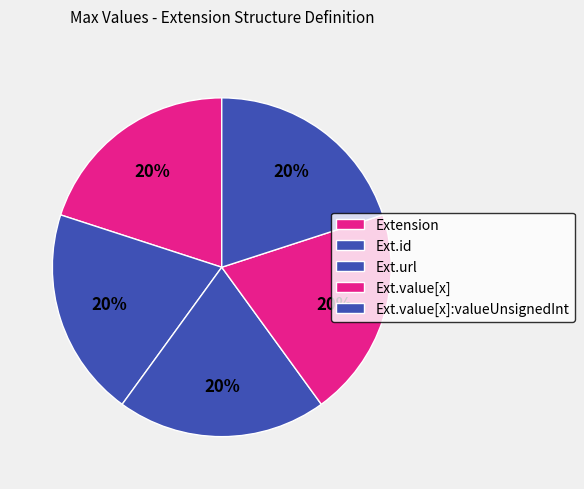

How many slices are in this pie chart?

5